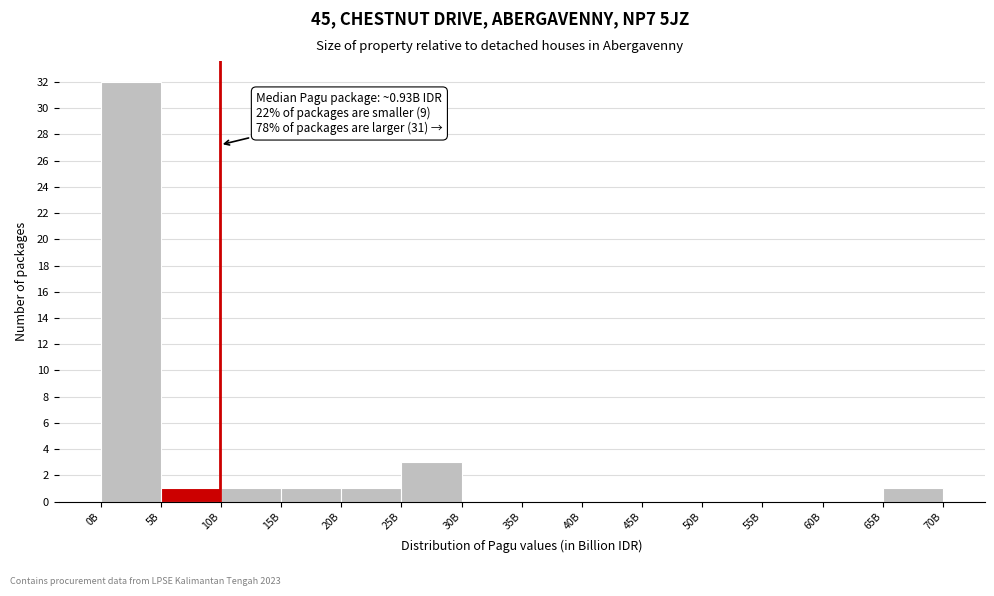

Reading left to right, list all the values displayed in this chart.

0B=32	5B=1	10B=1	15B=1	20B=1	25B=3	30B=0	35B=0	40B=0	45B=0	50B=0	55B=0	60B=0	65B=1